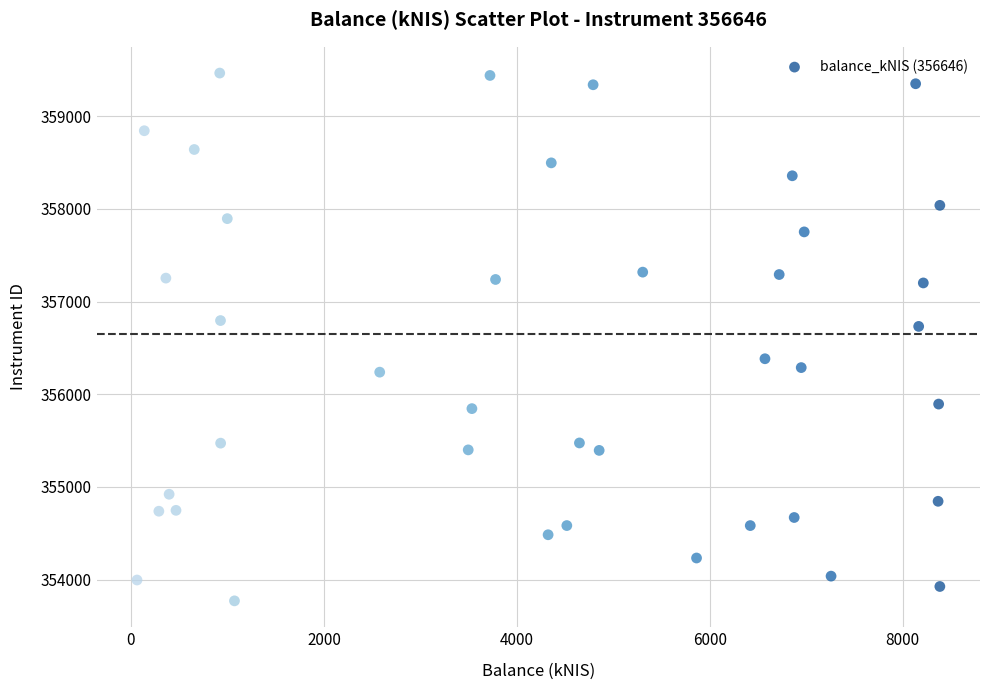

What is the range of X values (max minus min)?

8322.0